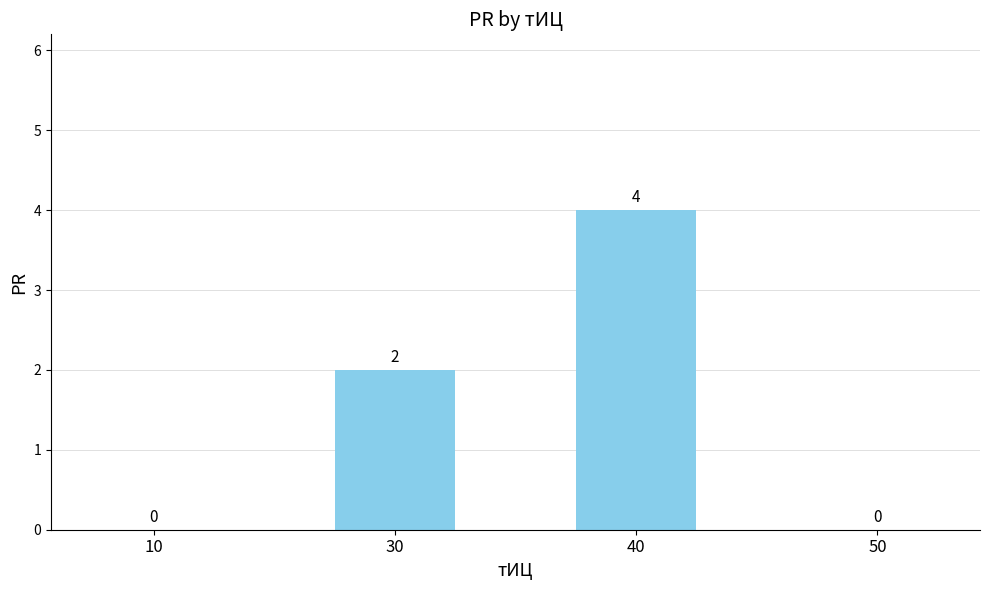

How many positive values are there?

2